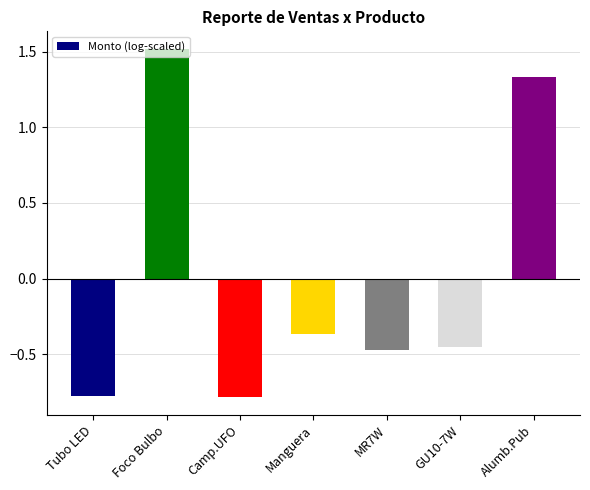

Where is the data nearest to the value 0?

Manguera